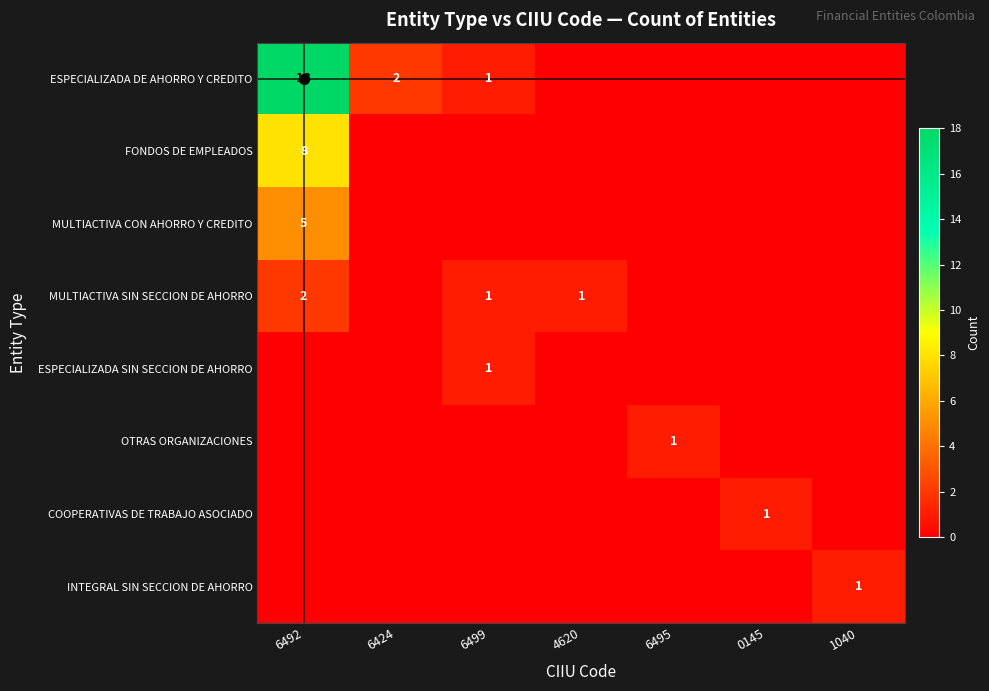

Which series has the largest total across all categories?

ESPECIALIZADA DE AHORRO Y CREDITO